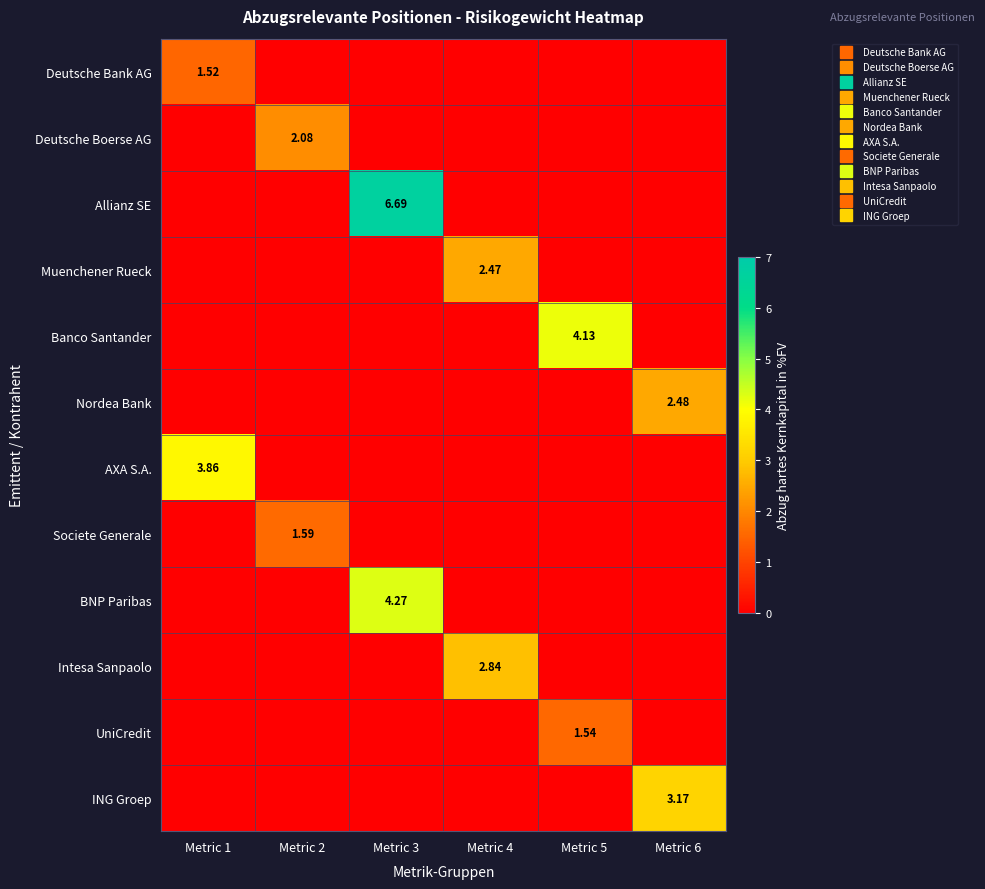

List the labels in order of UniCredit value, smallest first.

Metric 1, Metric 2, Metric 3, Metric 4, Metric 6, Metric 5